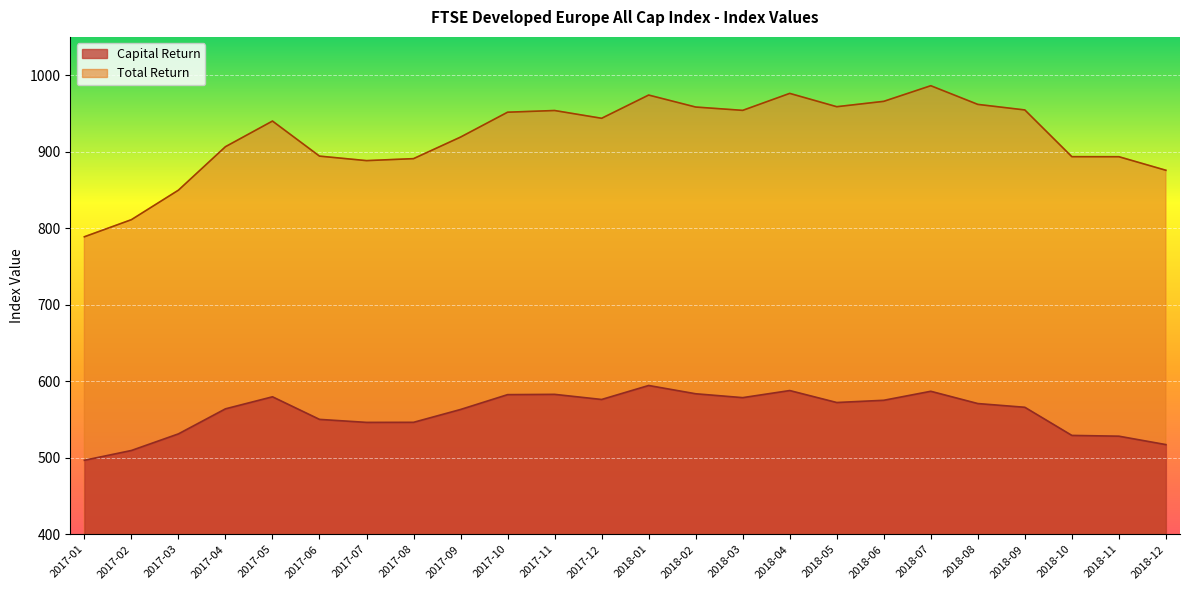

True or false: Capital Return has a value of 817.6 at 2017-01.

False